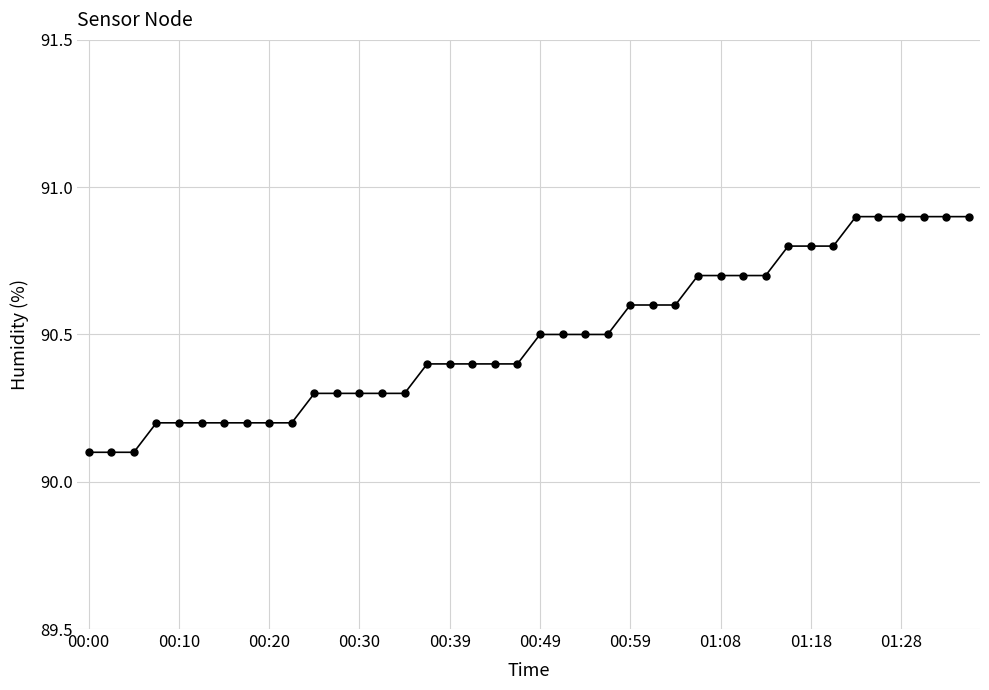

What is the value of the 10th point from the left?

90.2